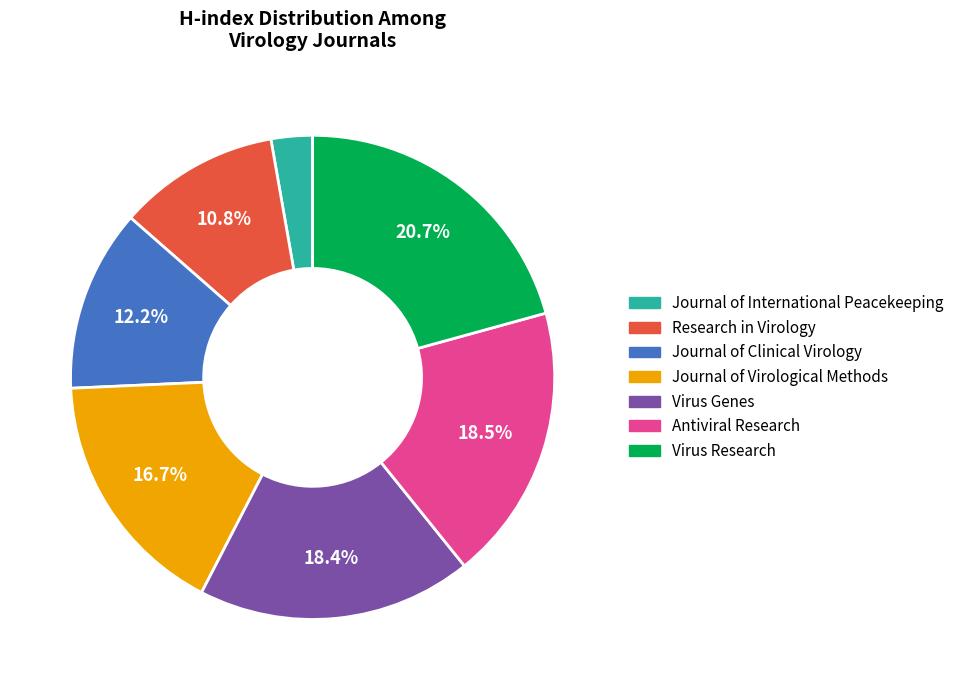

Is there a majority slice in this chart?

No